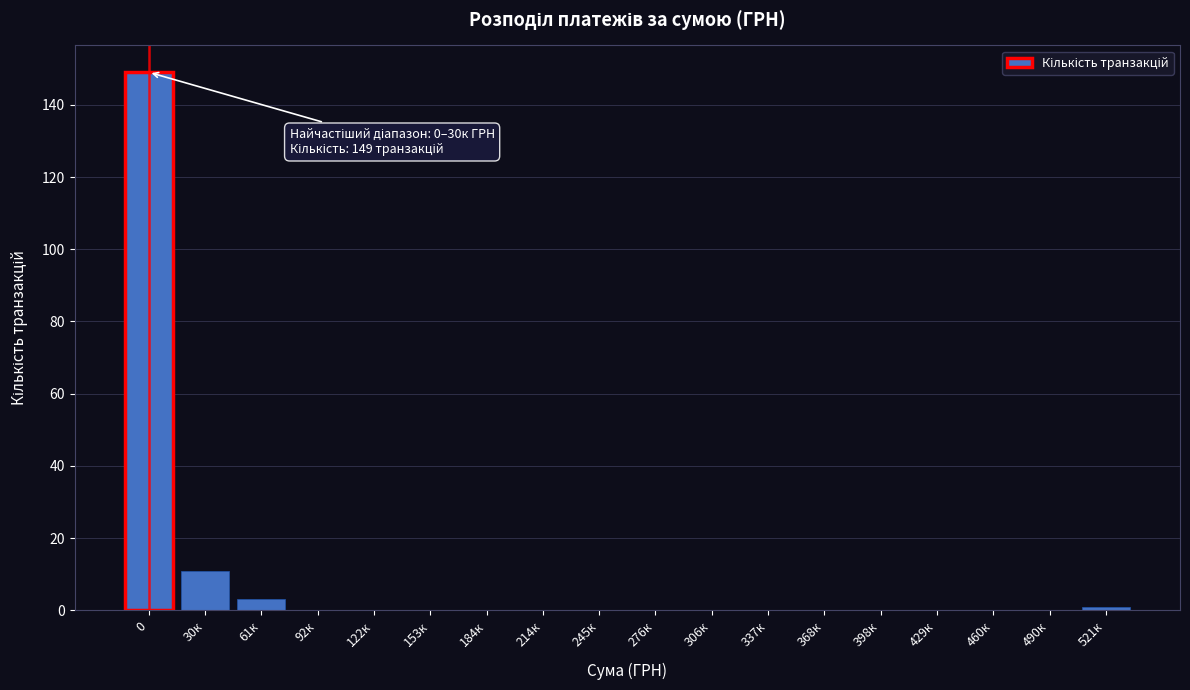

Reading right to left, extract all data points from this chart.

521к=1	490к=0	460к=0	429к=0	398к=0	368к=0	337к=0	306к=0	276к=0	245к=0	214к=0	184к=0	153к=0	122к=0	92к=0	61к=3	30к=11	0=149